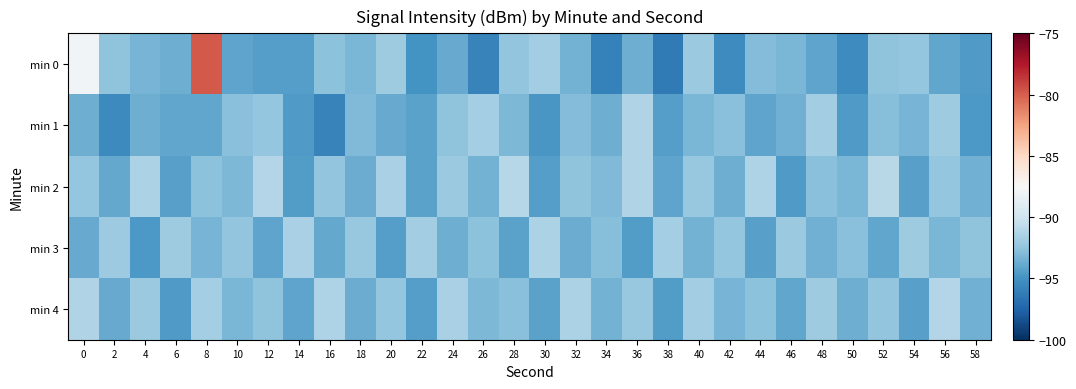

How many series are shown in this chart?

5